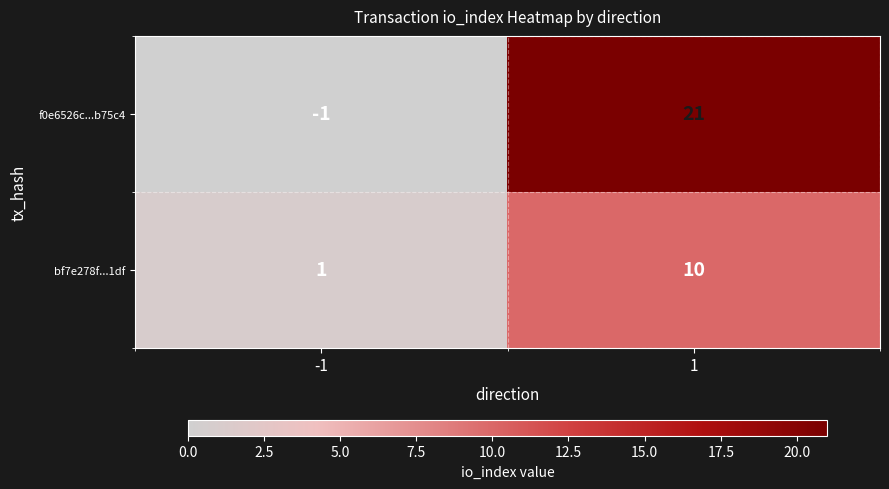

Reading right to left, what are all the values shown in this chart?

f0e6526c...b75c4: 21	-1
bf7e278f...1df: 10	1